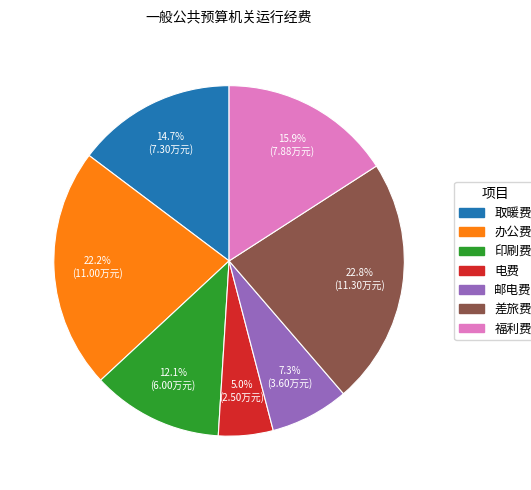

What is the largest slice in the pie chart?

差旅费